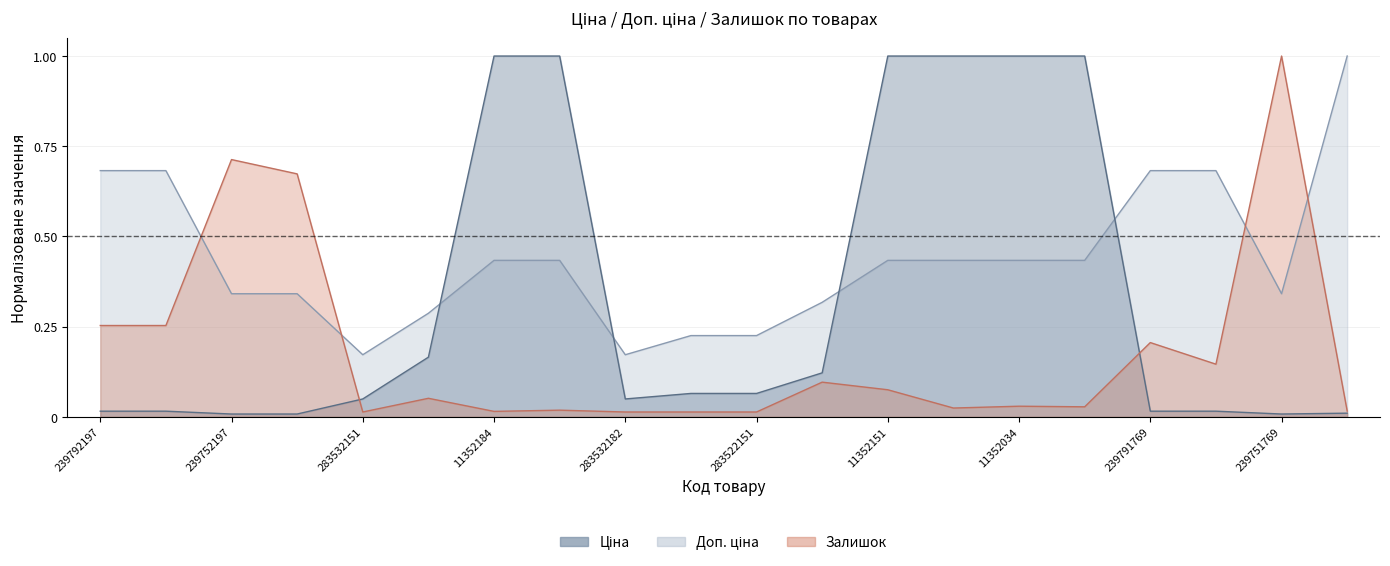

At which label does Ціна reach its peak?

11352184